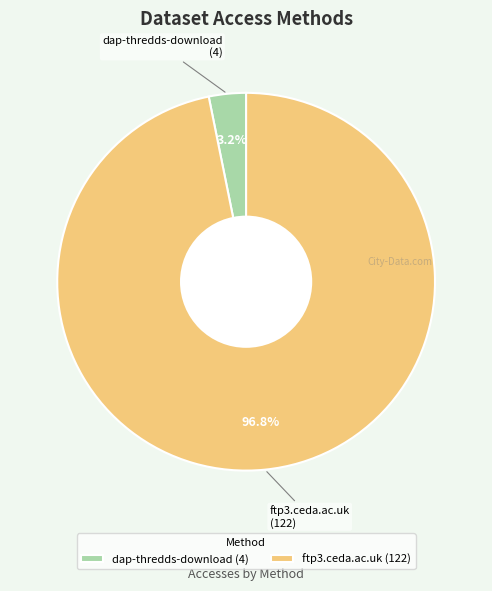

Combined, do ftp3.ceda.ac.uk and dap-thredds-download account for over 50%?

Yes